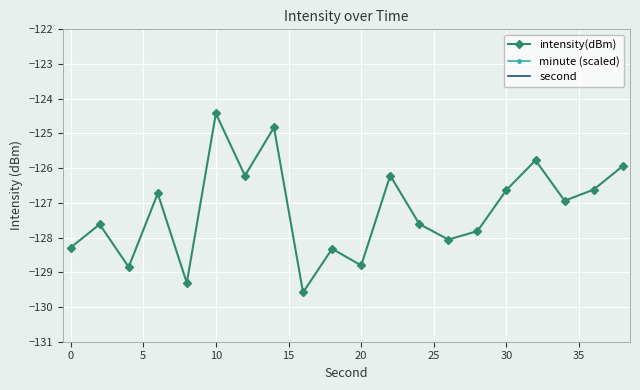

What is the lowest value of the intensity(dBm) series?

-129.6